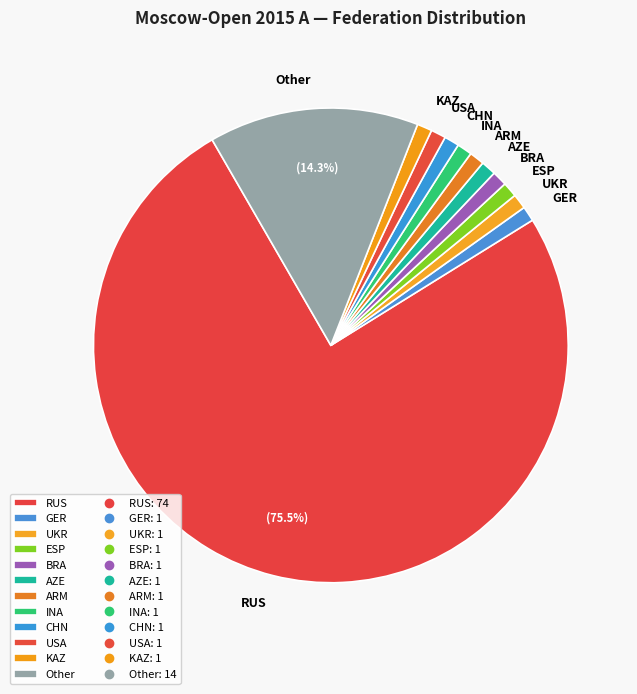

Does CHN account for over 50% of the chart?

No